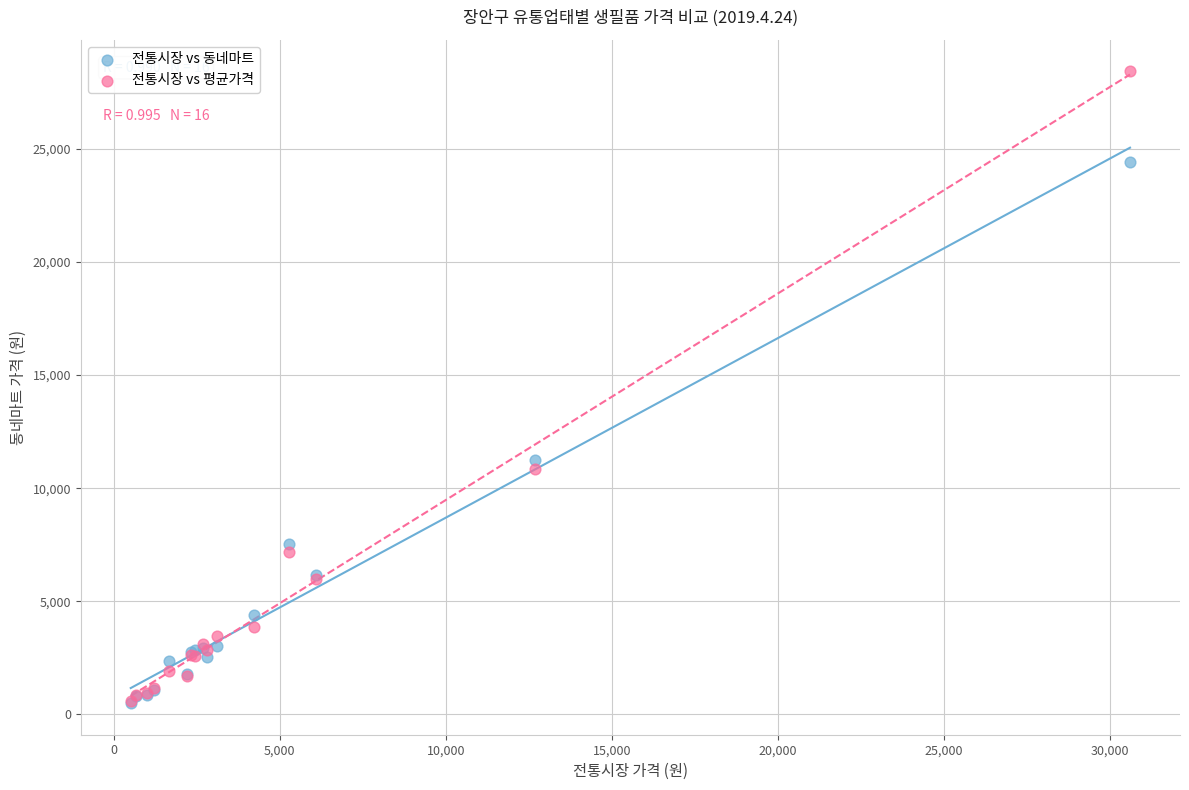

In the 전통시장 vs 평균가격 series, what Y value is closest to 14507?

10857.2